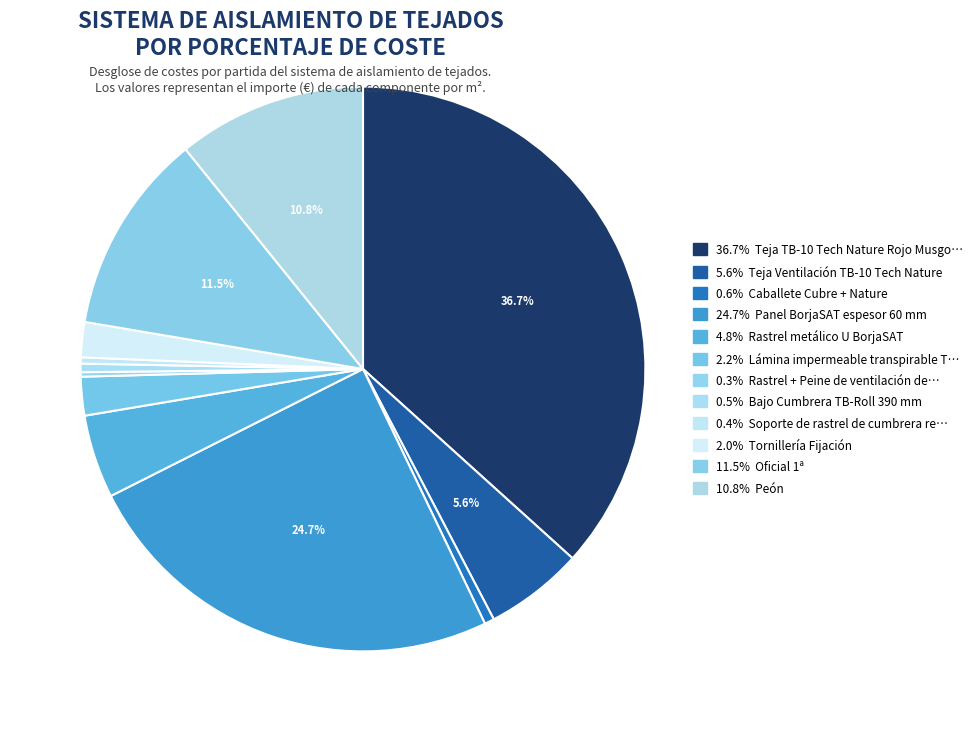

How many segments does this pie chart have?

12